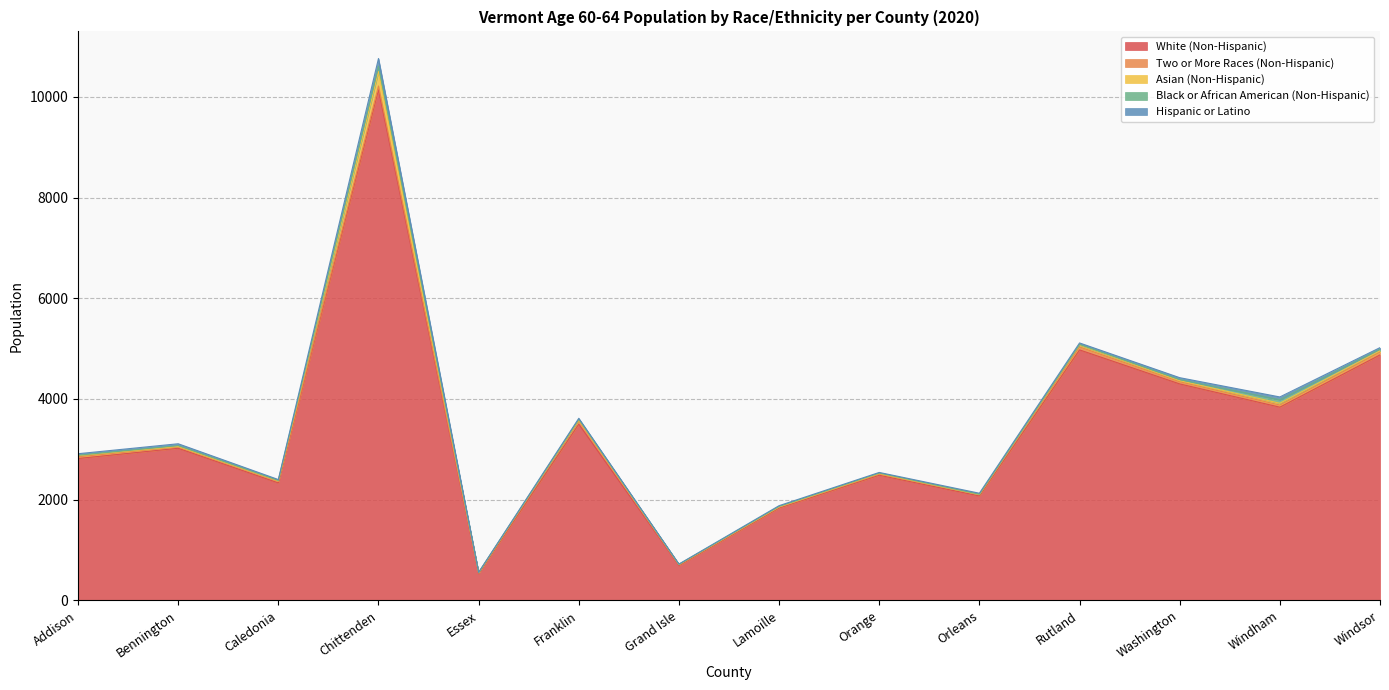

True or false: White (Non-Hispanic) and Hispanic or Latino cross at least once.

False